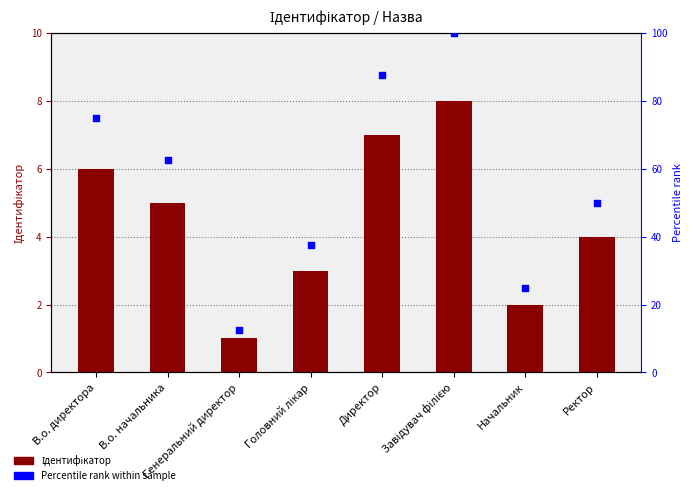

Which series contains the highest Y value?

Percentile rank